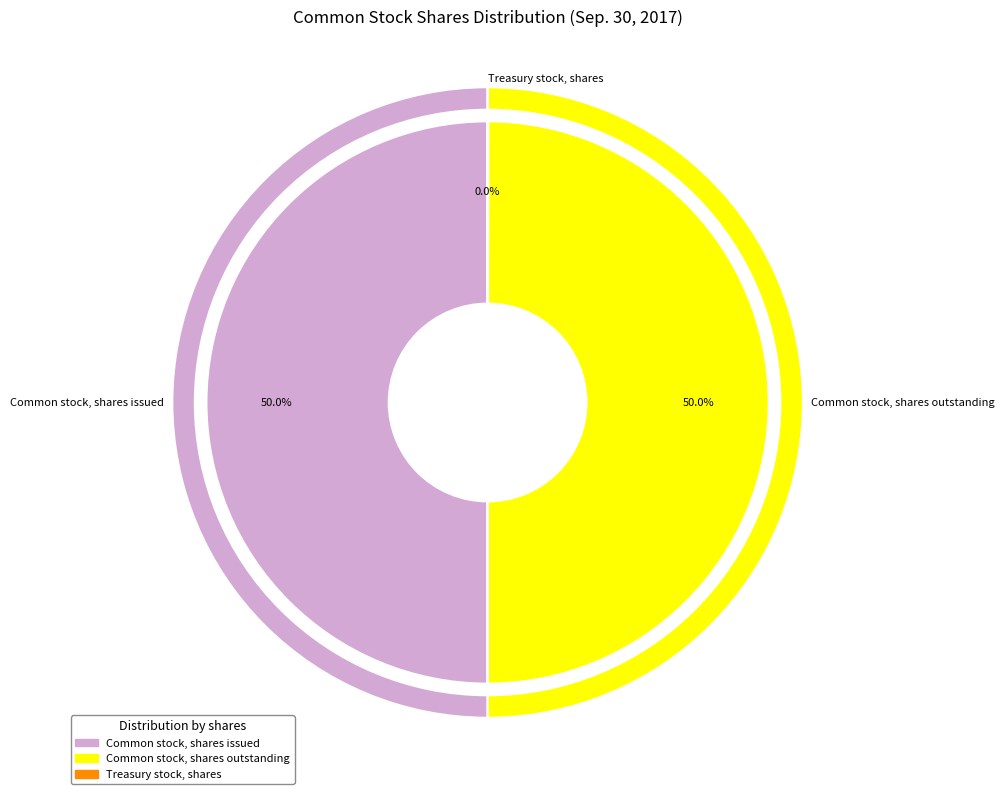

Which has a higher value, Common stock, shares outstanding or Common stock, shares issued?

Common stock, shares issued